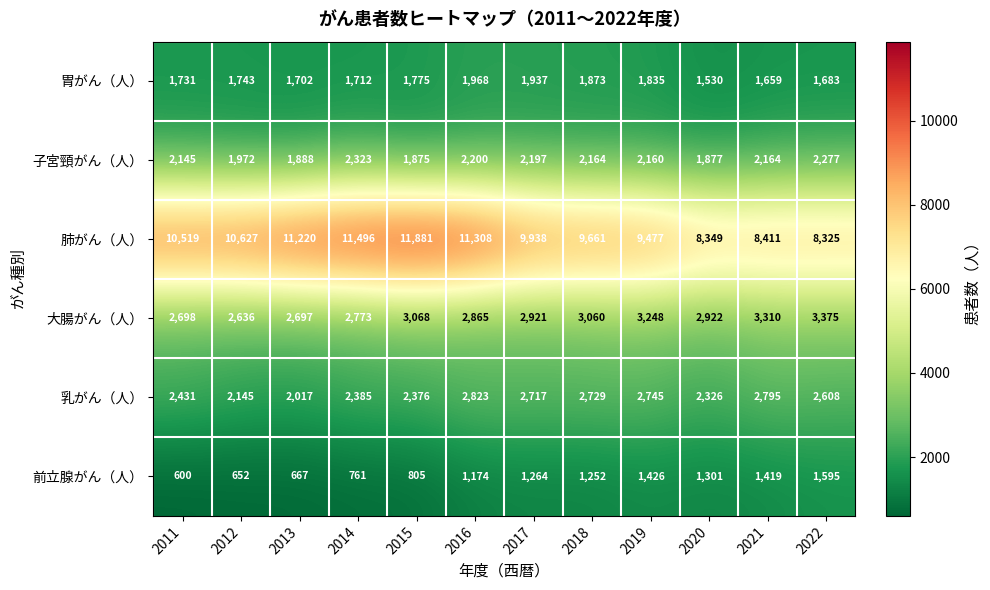

At how many categories does at least one series exceed 4329?

12